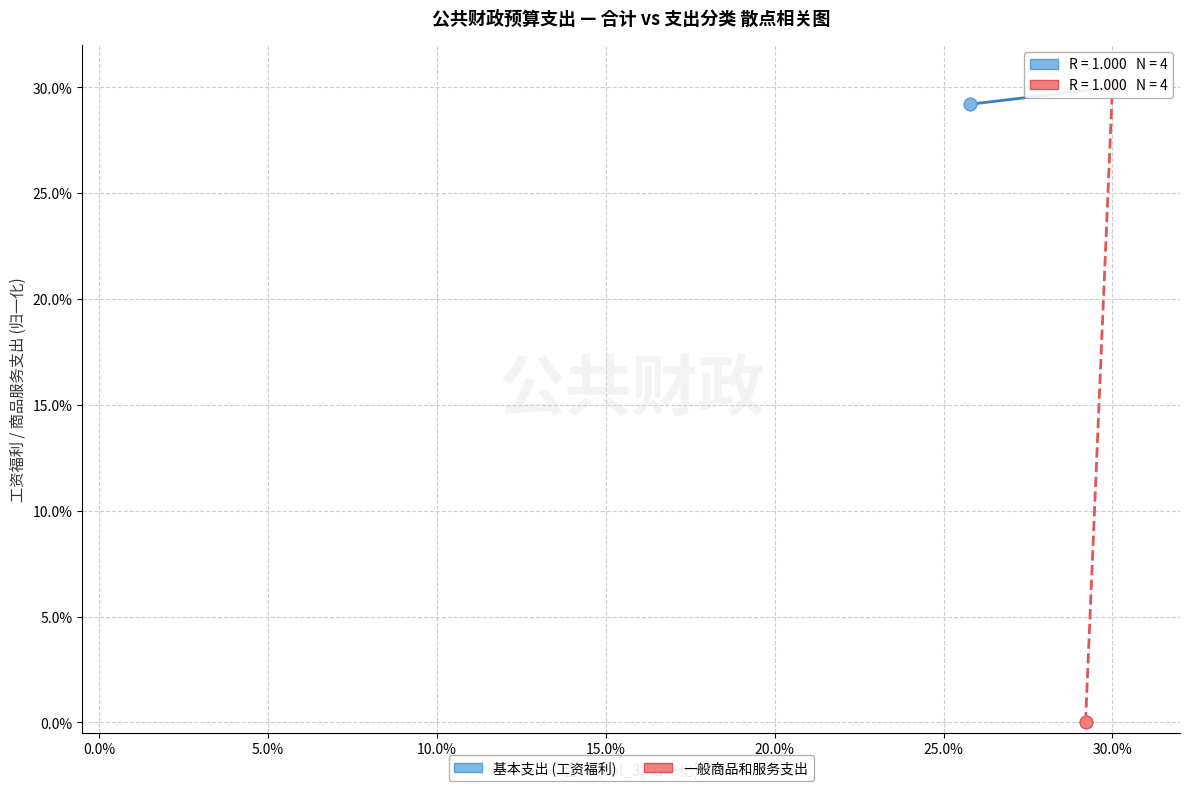

Which series has the largest Y range (max minus min)?

一般商品和服务支出